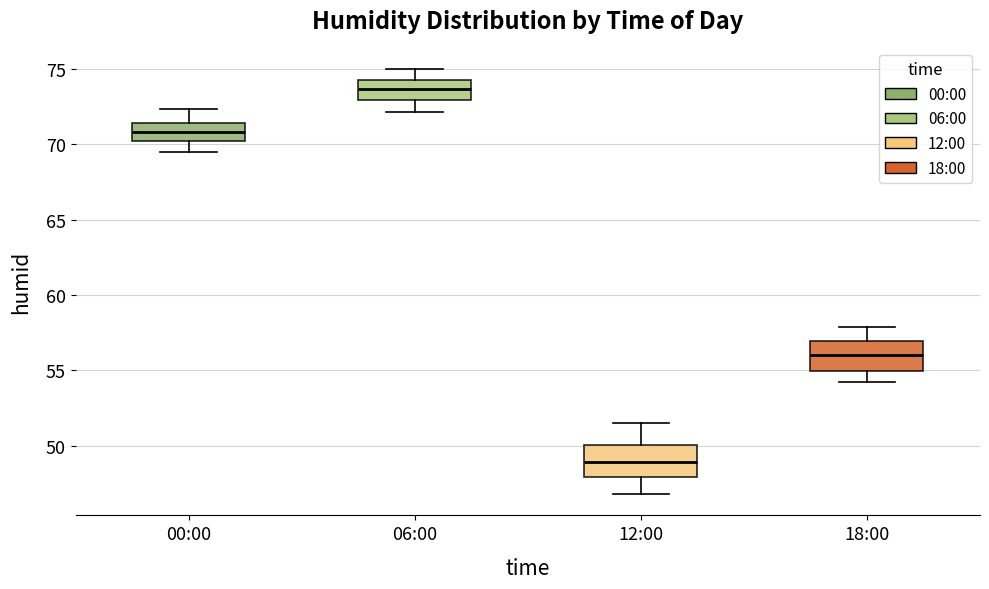

Where does the upper whisker of the box for 12:00 end on the y-axis? The values are not printed on the chart, so give them approximately, as read against the axis.

51.5